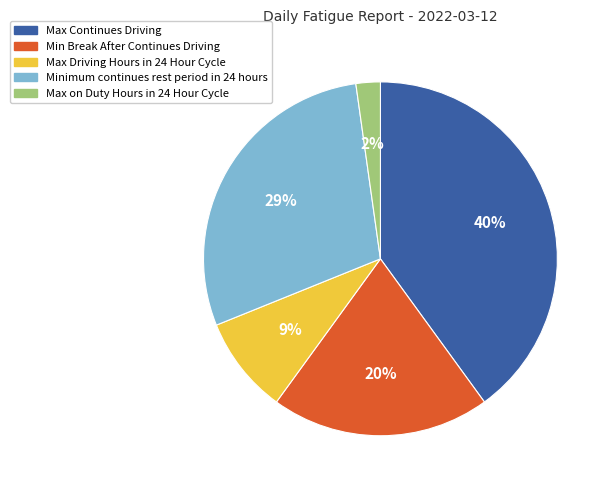

Count the number of slices in the pie.

5